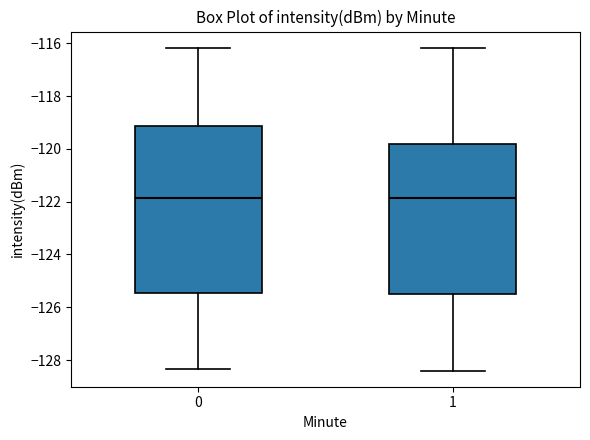

Reading left to right, read every box against the y-axis: the position of its median line, the range the box covers, and the ends of its whiskers. The values are not printed on the chart, so give them approximately, as read against the axis.

0: median -121.8, box -125.4 to -119.2, whiskers -128.4 to -116.2
1: median -121.8, box -125.4 to -119.8, whiskers -128.4 to -116.2